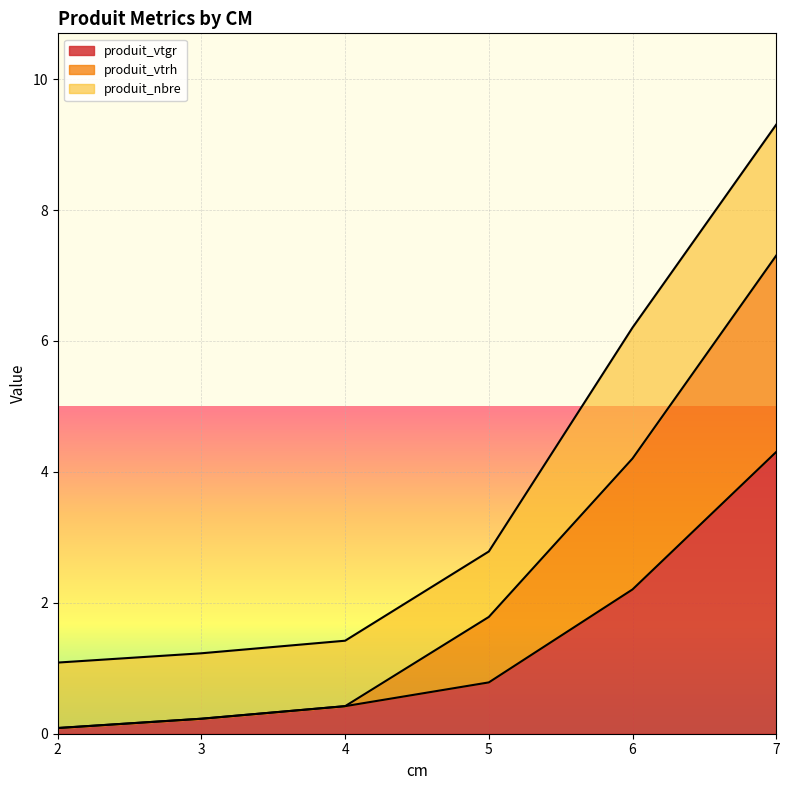

What is the approximate value of produit_vtgr at 7?

4.3